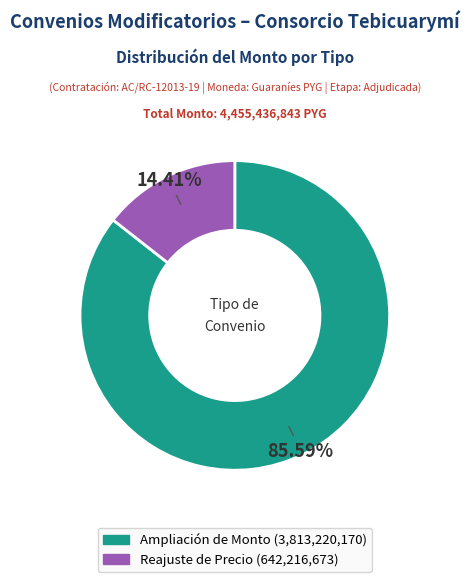

Which category has the biggest portion of the pie?

Ampliación de Monto